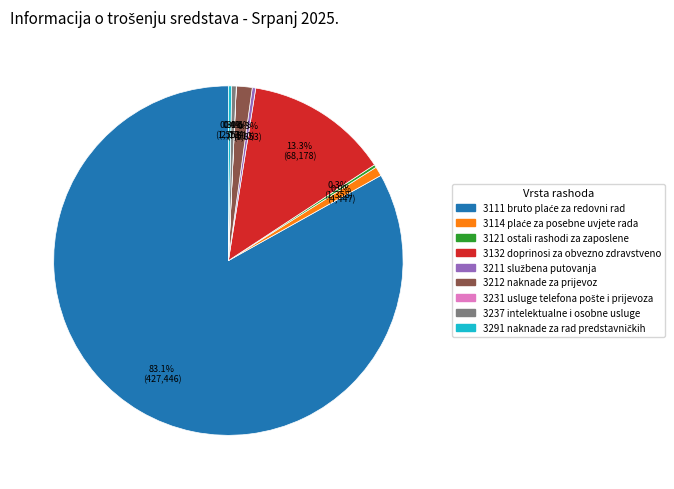

Is there any slice that represents more than half of the pie?

Yes